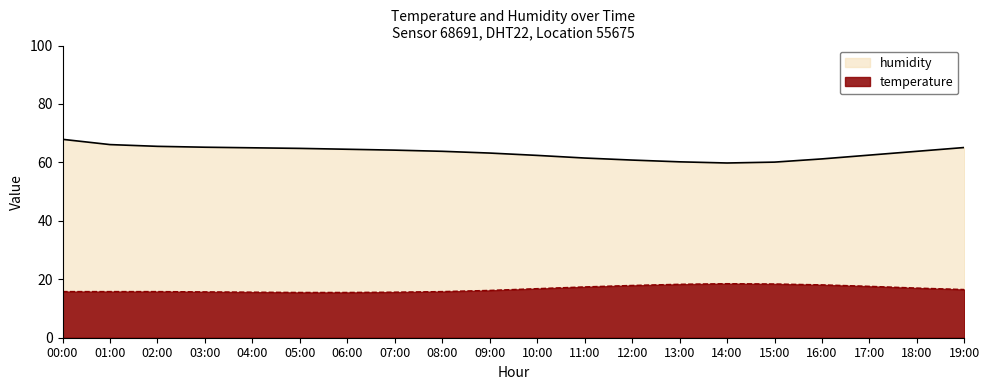

What is the difference between the maximum and minimum values in the humidity series?

8.1